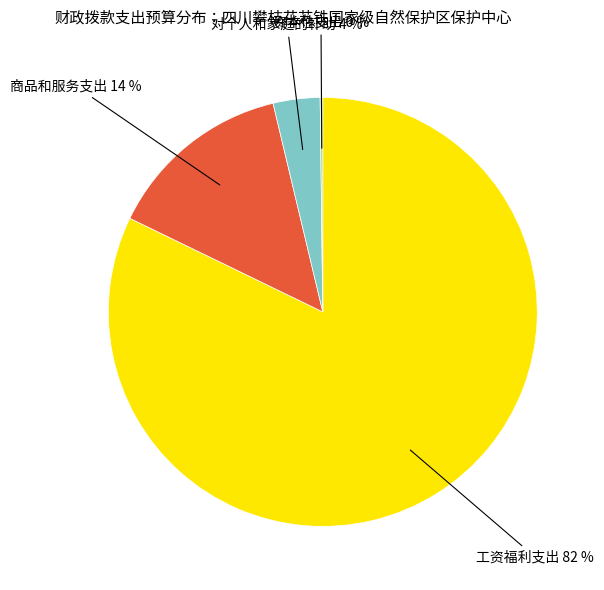

To the nearest percent, what is the average slice percentage?

25%